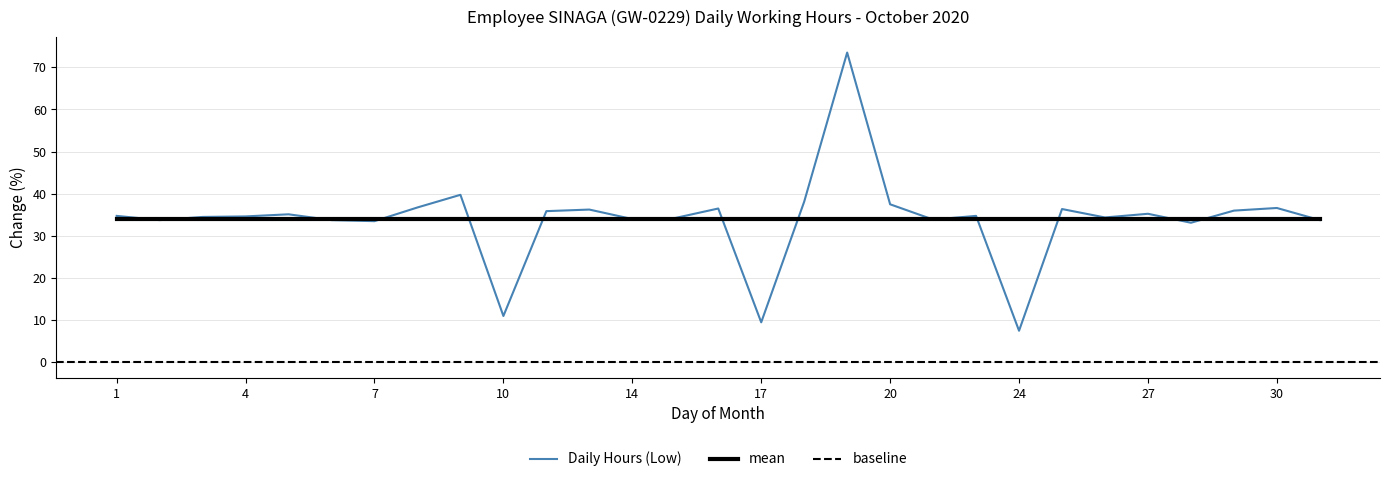

Rank the categories by value from lowest to highest.

24, 17, 10, 28, 7, 2, 6, 31, 22, 14, 15, 26, 3, 4, 1, 23, 5, 27, 11, 29, 13, 25, 16, 30, 8, 20, 18, 9, 19